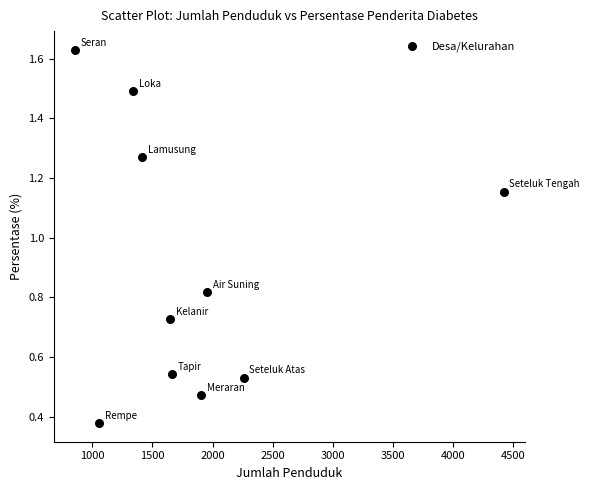

What is the average X value?

1852.7